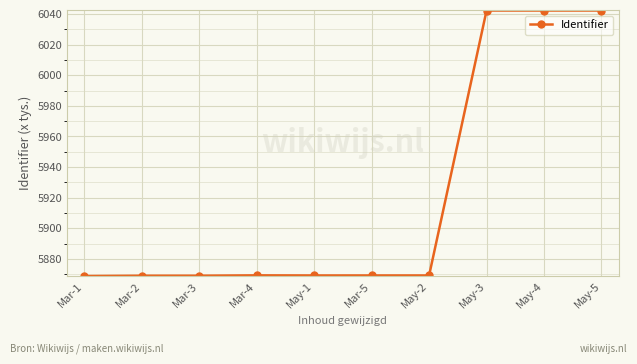

Between Mar-1 and May-3, which is larger?

May-3